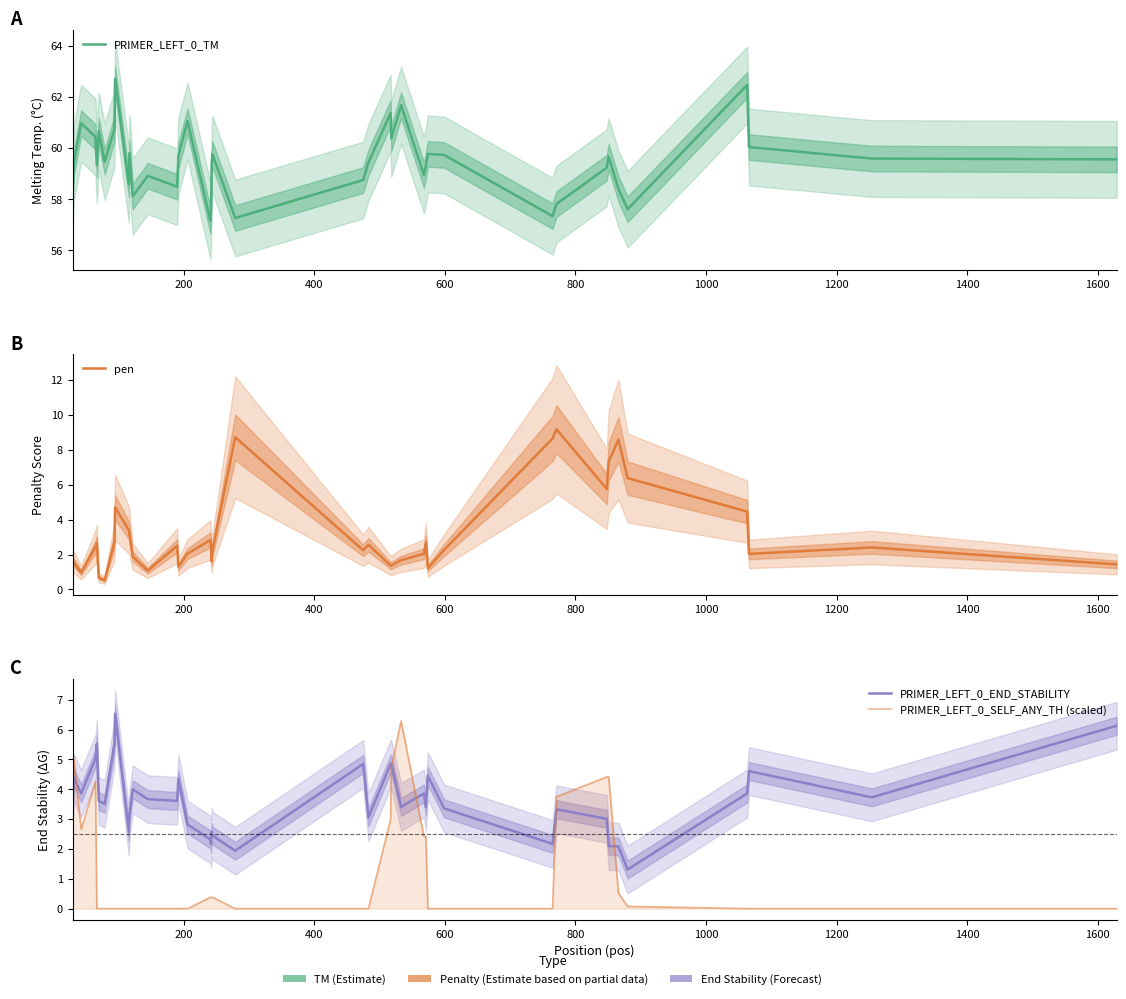

What is the difference between the maximum and minimum values in the PRIMER_LEFT_0_SELF_ANY_TH (scaled) series?

6.3